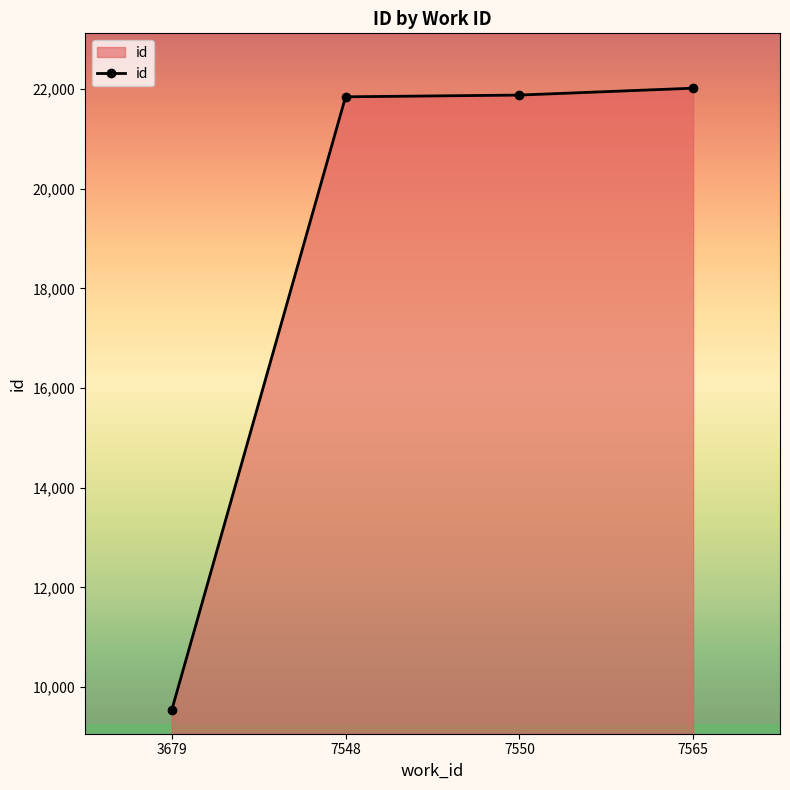

How many lines are shown in the chart?

1